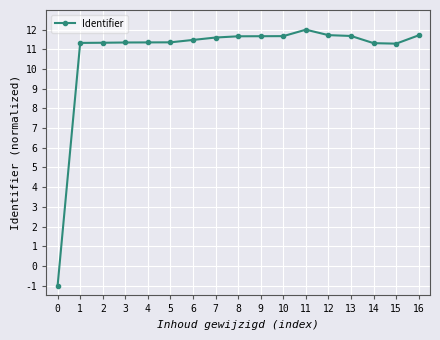

What is the value of the 16th point from the left?

11.3